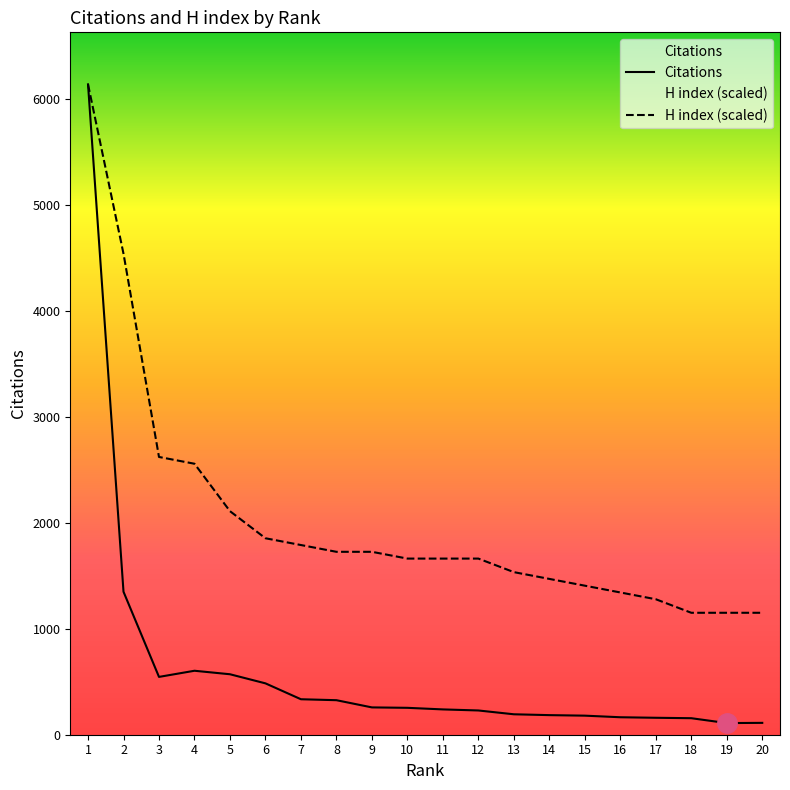

True or false: Citations has more than 0 interior local peaks.

True